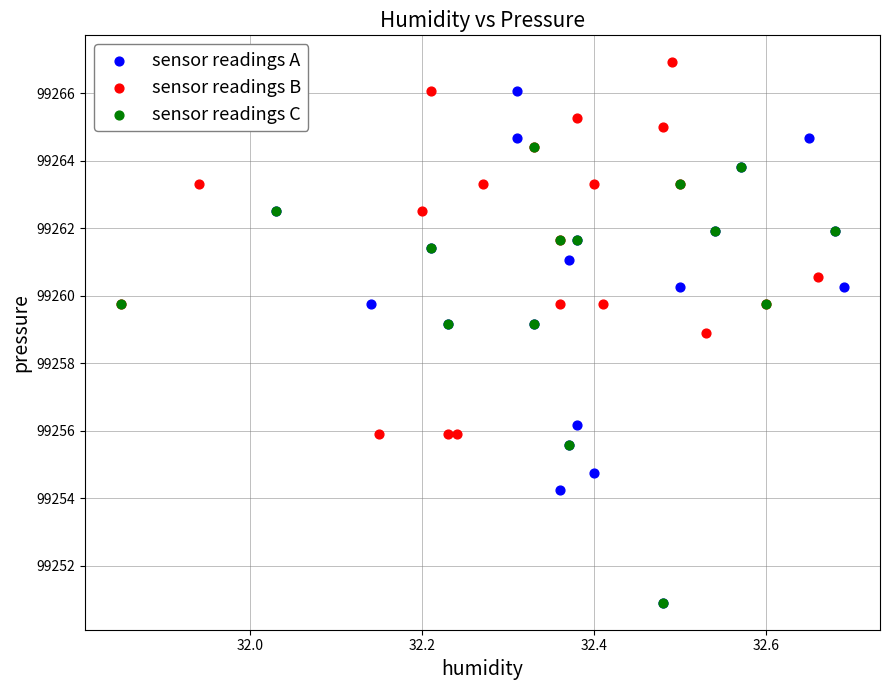

Which series has the largest Y range (max minus min)?

sensor readings A